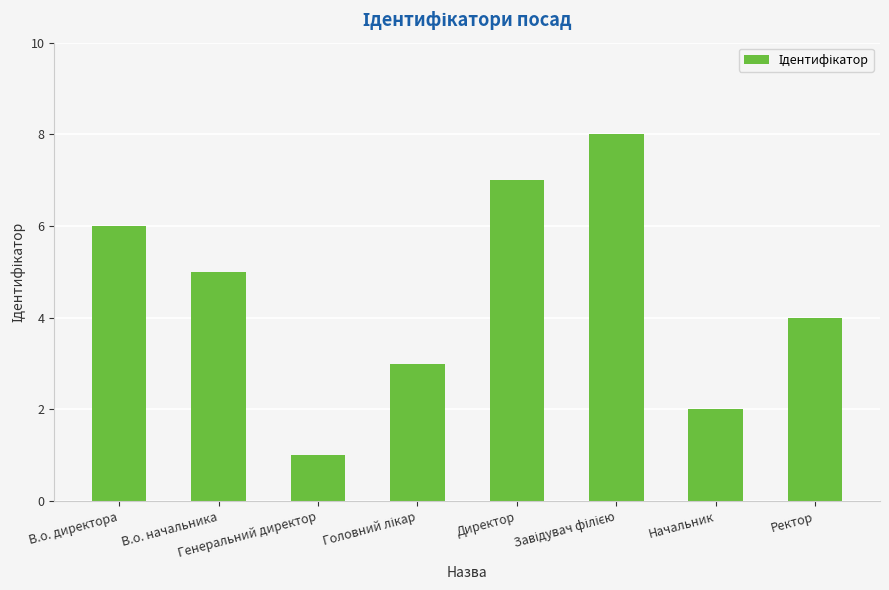

What is the difference between the maximum and minimum values?

7